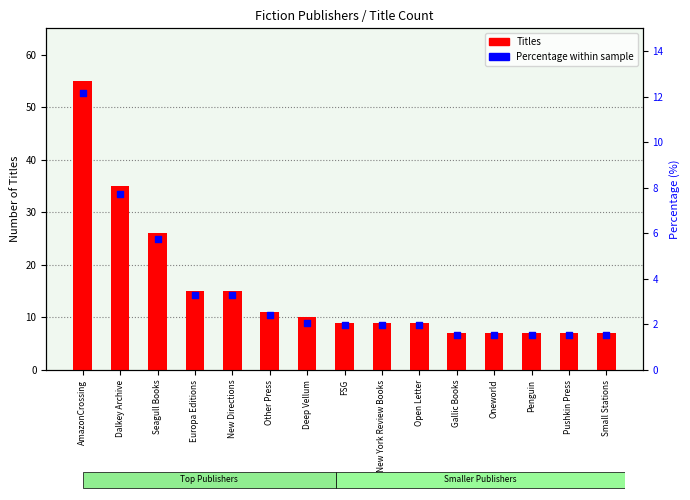

At which category is the sum across all series the highest?

AmazonCrossing